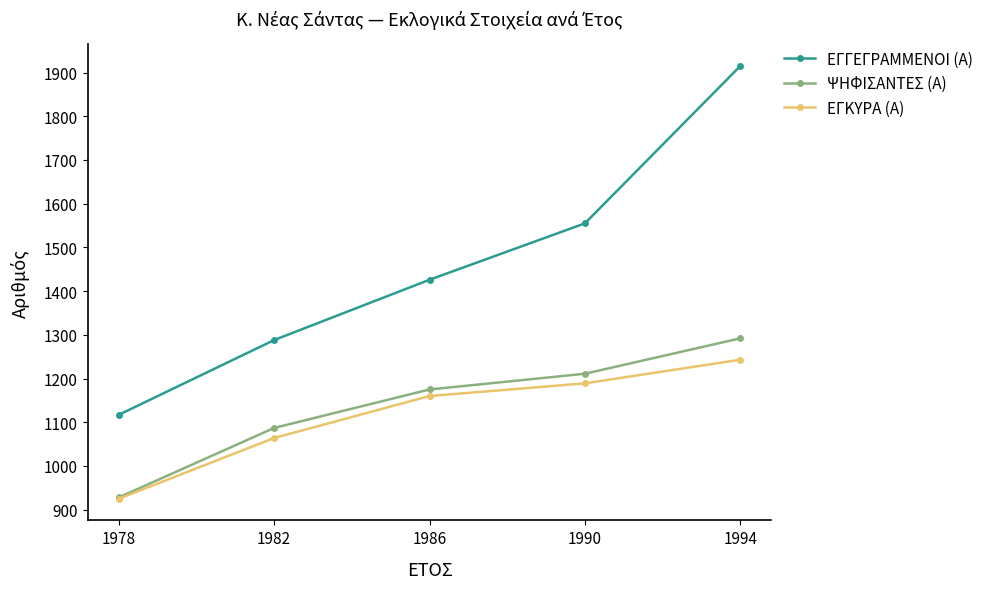

Reading left to right, what are all the values shown in this chart?

ΕΓΓΕΓΡΑΜΜΕΝΟΙ (Α): 1117	1288	1426	1555	1915
ΨΗΦΙΣΑΝΤΕΣ (Α): 928	1087	1175	1211	1292
ΕΓΚΥΡΑ (Α): 925	1064	1160	1189	1243